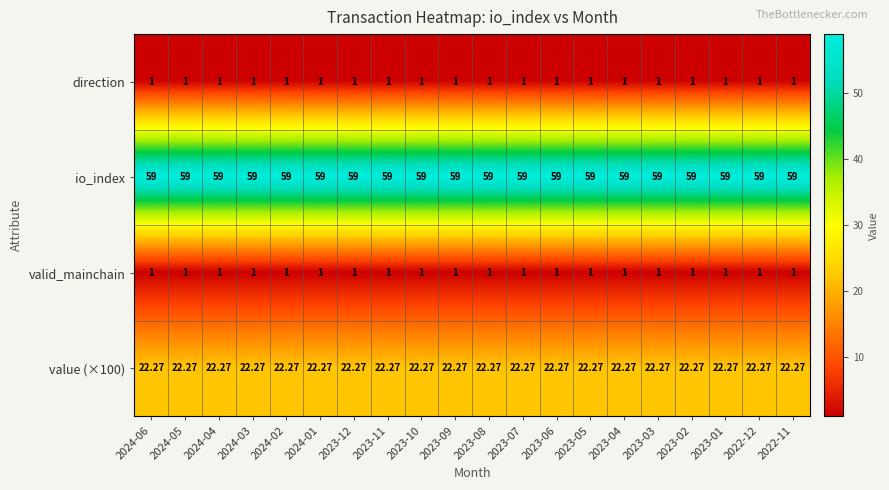

Is the value of direction at 2023-03 greater than the value of value (×100) at 2023-08?

No